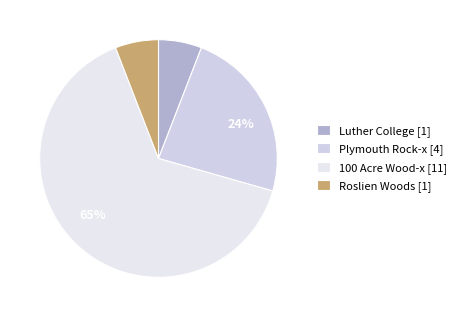

What is the smallest slice in the pie chart?

Luther College